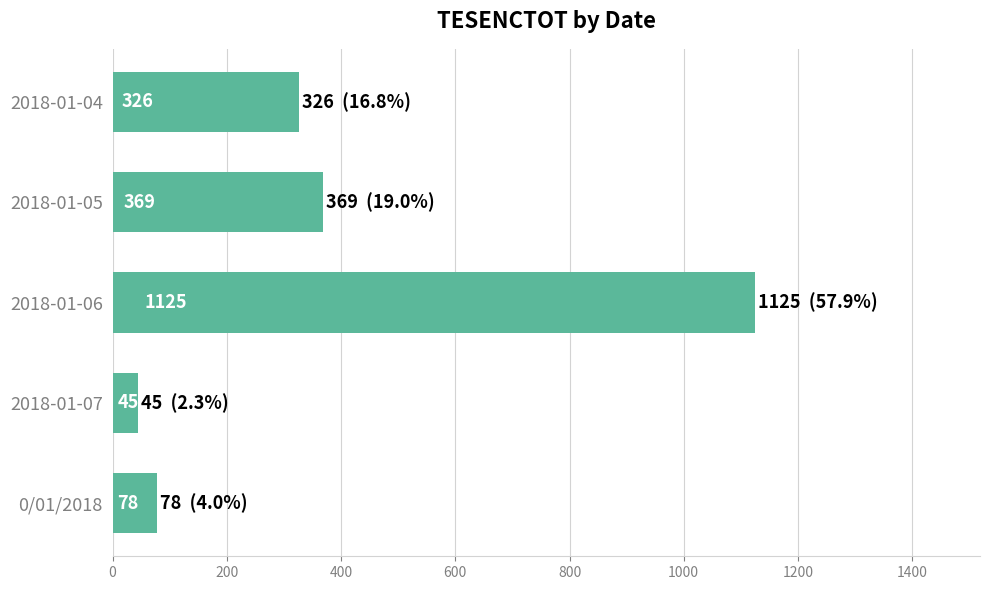

Are the bars grouped side by side (vs. stacked)?

No